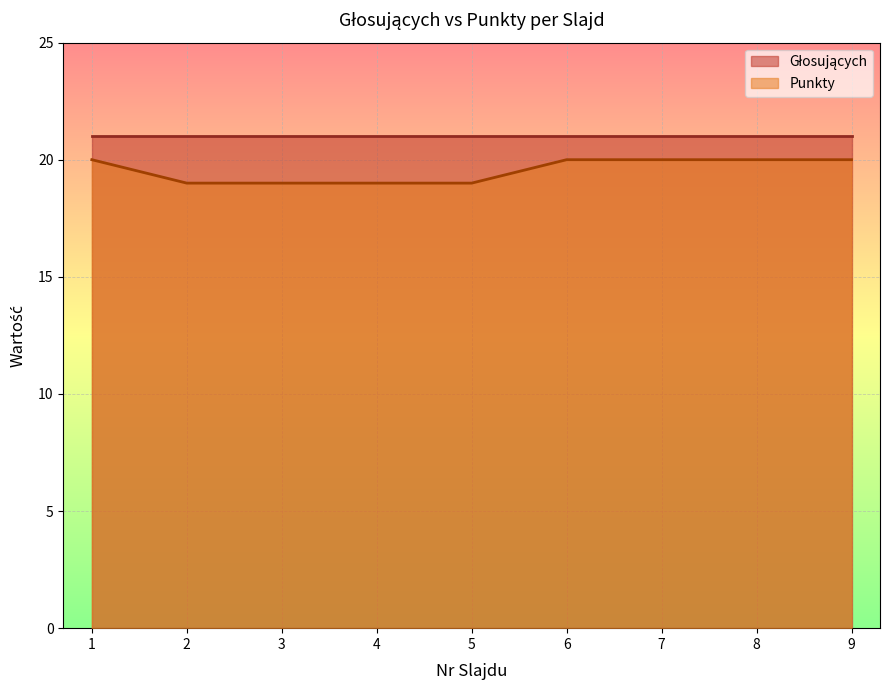

True or false: Punkty has a value of 7 at 2.

False